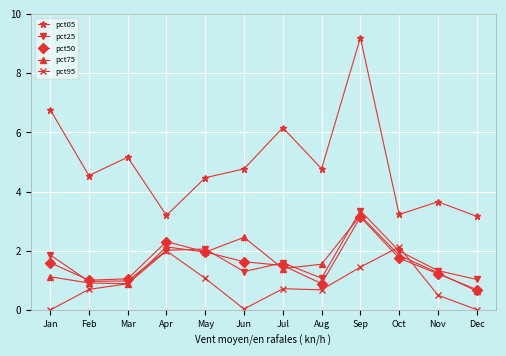

At which category does the chart reach its peak across all series?

Sep